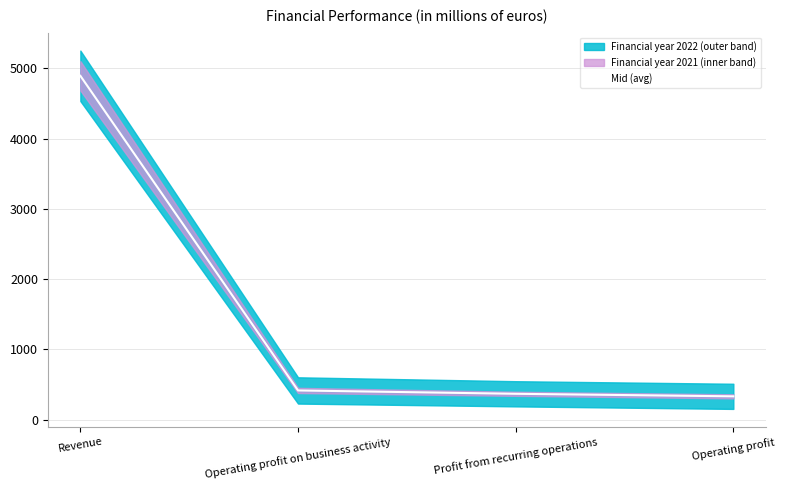

Reading right to left, list all the values displayed in this chart.

Operating profit=332.4	Profit from recurring operations=368.5	Operating profit on business activity=416.1	Revenue=4892.0